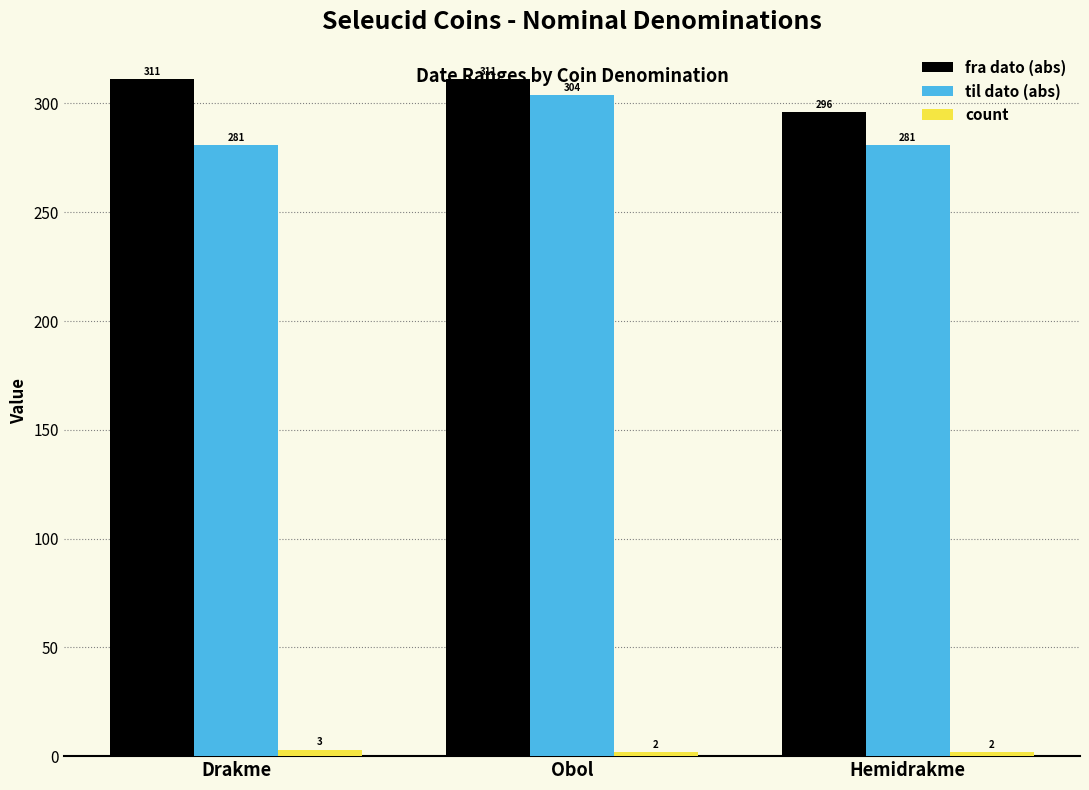

Which series changed the most between Drakme and Hemidrakme?

fra dato (abs)